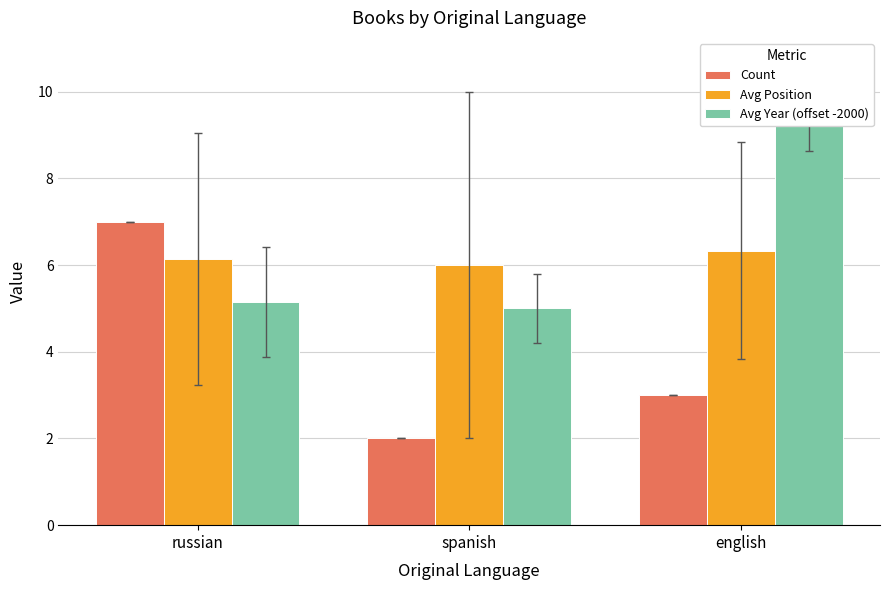

What is the total value across all series at russian?

18.3